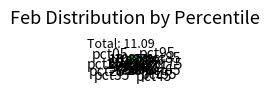

To the nearest percent, what portion does pct35 represent?

8%